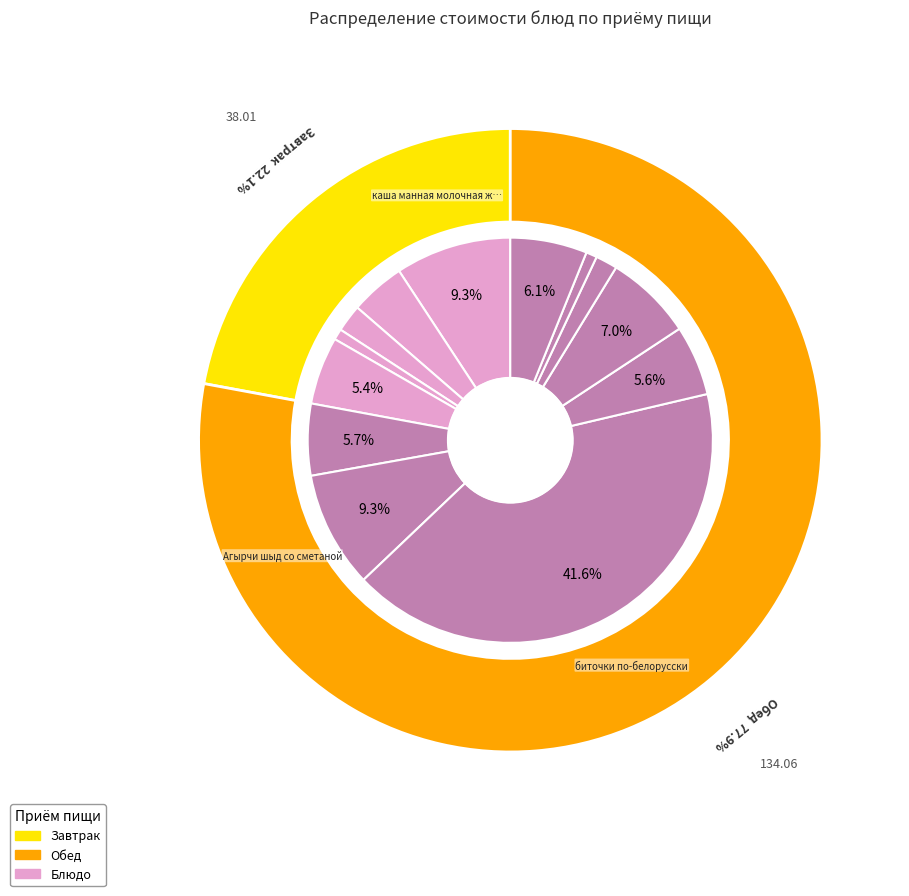

Count the number of slices in the pie.

13